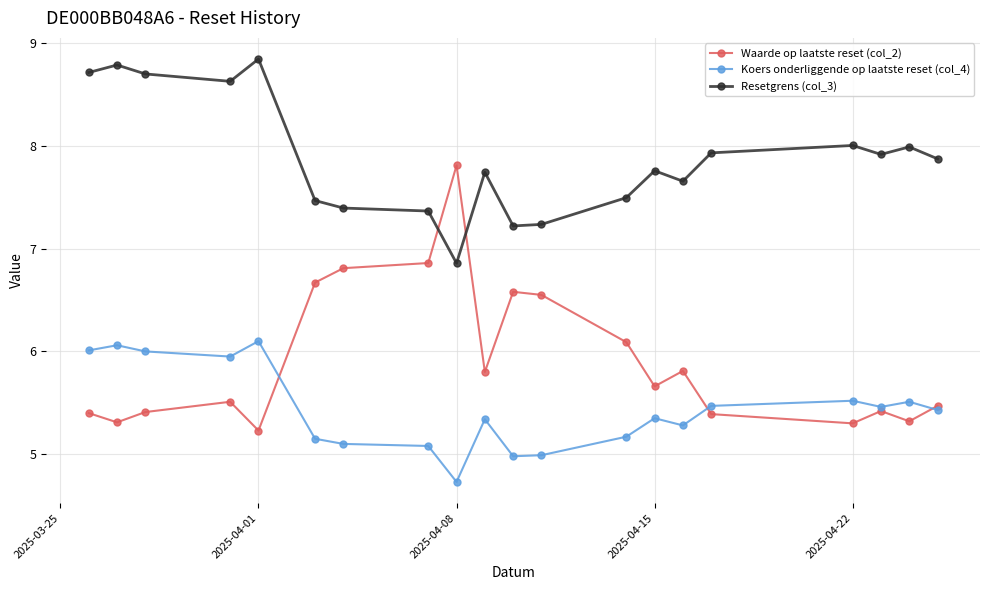

Which series has the largest total across all categories?

Resetgrens (col_3)